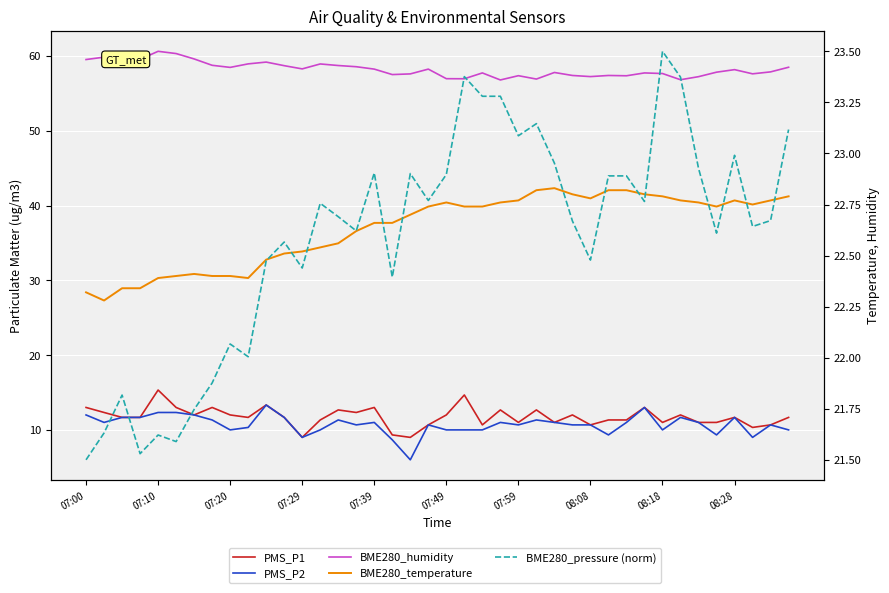

How many data points does each series have?

40